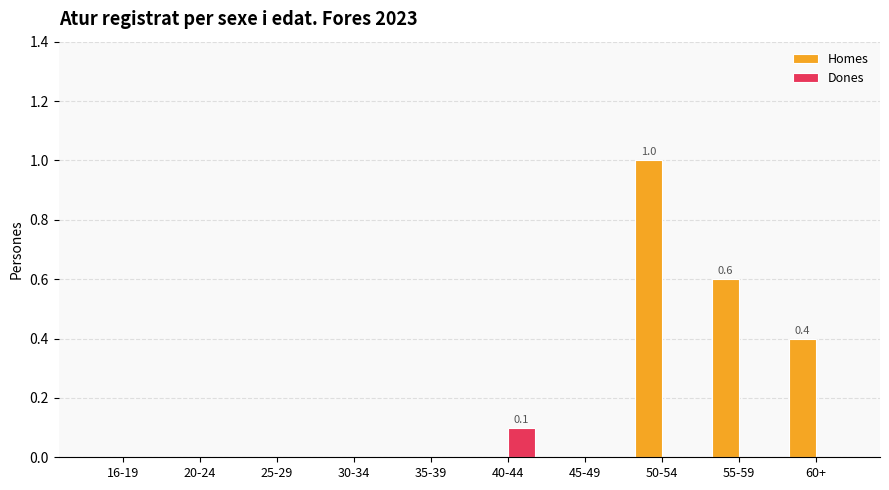

Count the number of data series in this chart.

2